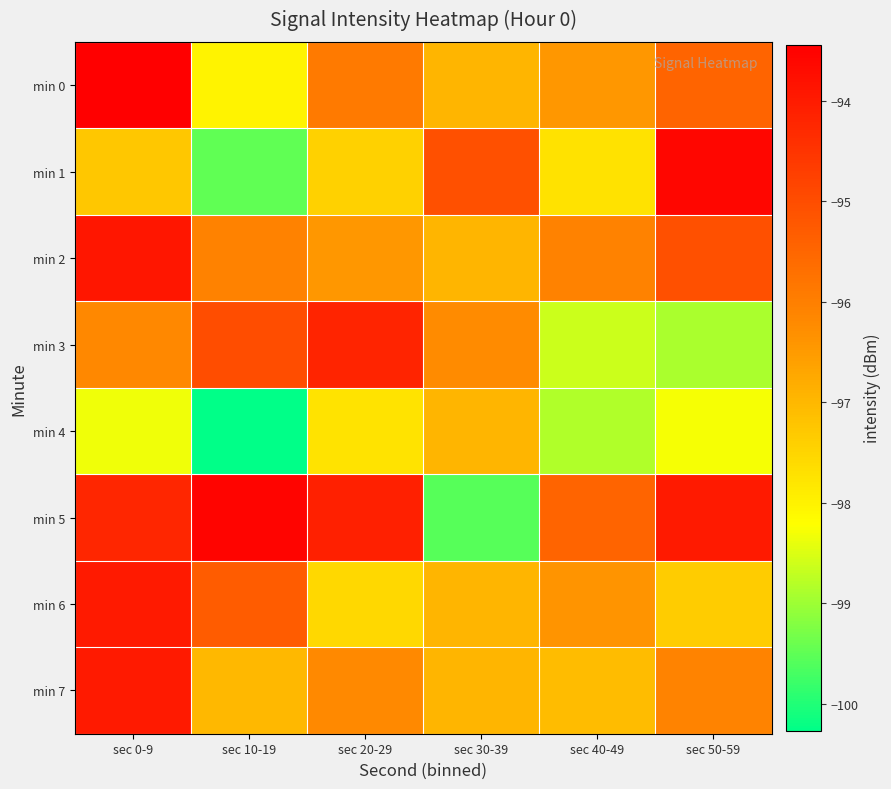

Reading left to right, what are all the values shown in this chart?

min 0: sec 0-9=-93.4	sec 10-19=-98.0	sec 20-29=-95.9	sec 30-39=-96.9	sec 40-49=-96.5	sec 50-59=-95.5
min 1: sec 0-9=-97.3	sec 10-19=-99.5	sec 20-29=-97.4	sec 30-39=-95.0	sec 40-49=-97.7	sec 50-59=-93.6
min 2: sec 0-9=-93.9	sec 10-19=-96.1	sec 20-29=-96.5	sec 30-39=-96.9	sec 40-49=-96.1	sec 50-59=-95.1
min 3: sec 0-9=-96.2	sec 10-19=-95.0	sec 20-29=-94.2	sec 30-39=-96.2	sec 40-49=-98.6	sec 50-59=-98.9
min 4: sec 0-9=-98.3	sec 10-19=-100.3	sec 20-29=-97.8	sec 30-39=-96.9	sec 40-49=-98.8	sec 50-59=-98.3
min 5: sec 0-9=-94.2	sec 10-19=-93.5	sec 20-29=-94.1	sec 30-39=-99.5	sec 40-49=-95.5	sec 50-59=-94.0
min 6: sec 0-9=-94.0	sec 10-19=-95.3	sec 20-29=-97.5	sec 30-39=-96.9	sec 40-49=-96.4	sec 50-59=-97.4
min 7: sec 0-9=-94.0	sec 10-19=-97.0	sec 20-29=-96.2	sec 30-39=-96.9	sec 40-49=-97.1	sec 50-59=-96.1